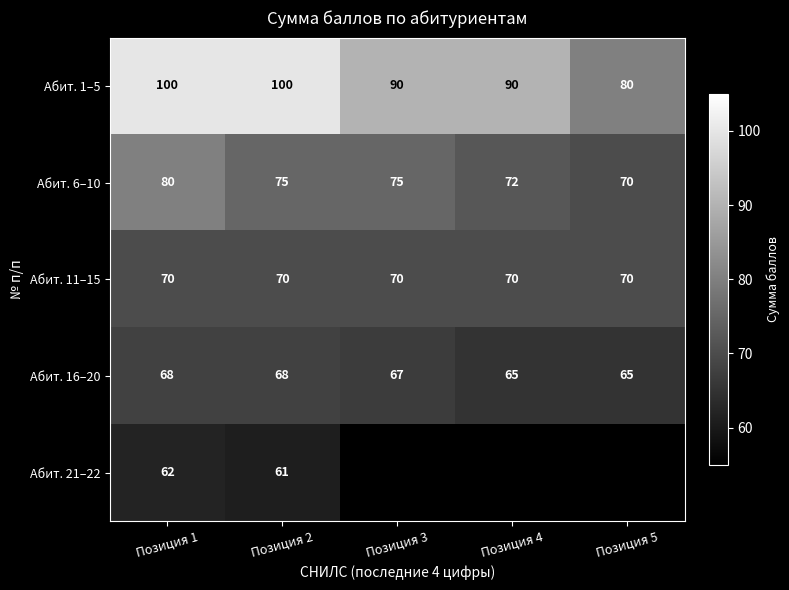

At which label does Абит. 1–5 first exceed 90?

Позиция 1